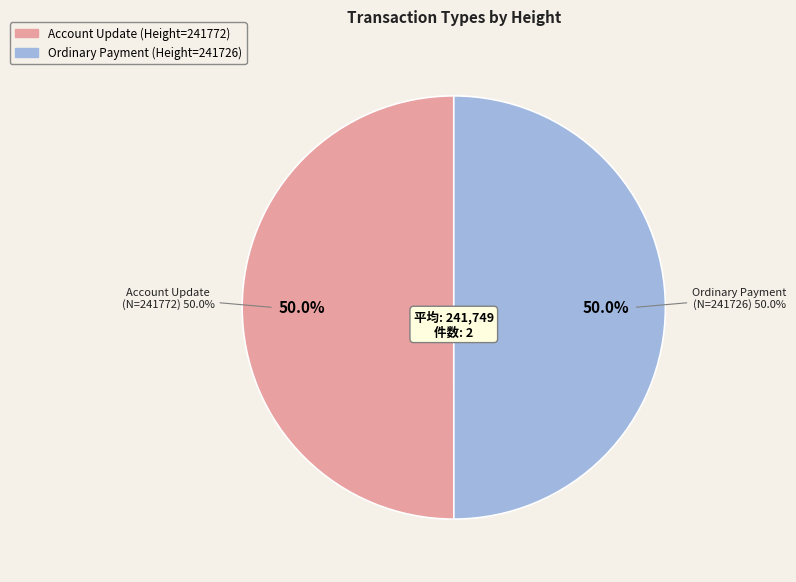

What is the total percentage of Account Update
(Height=241772) and Ordinary Payment
(Height=241726)?

100.0%